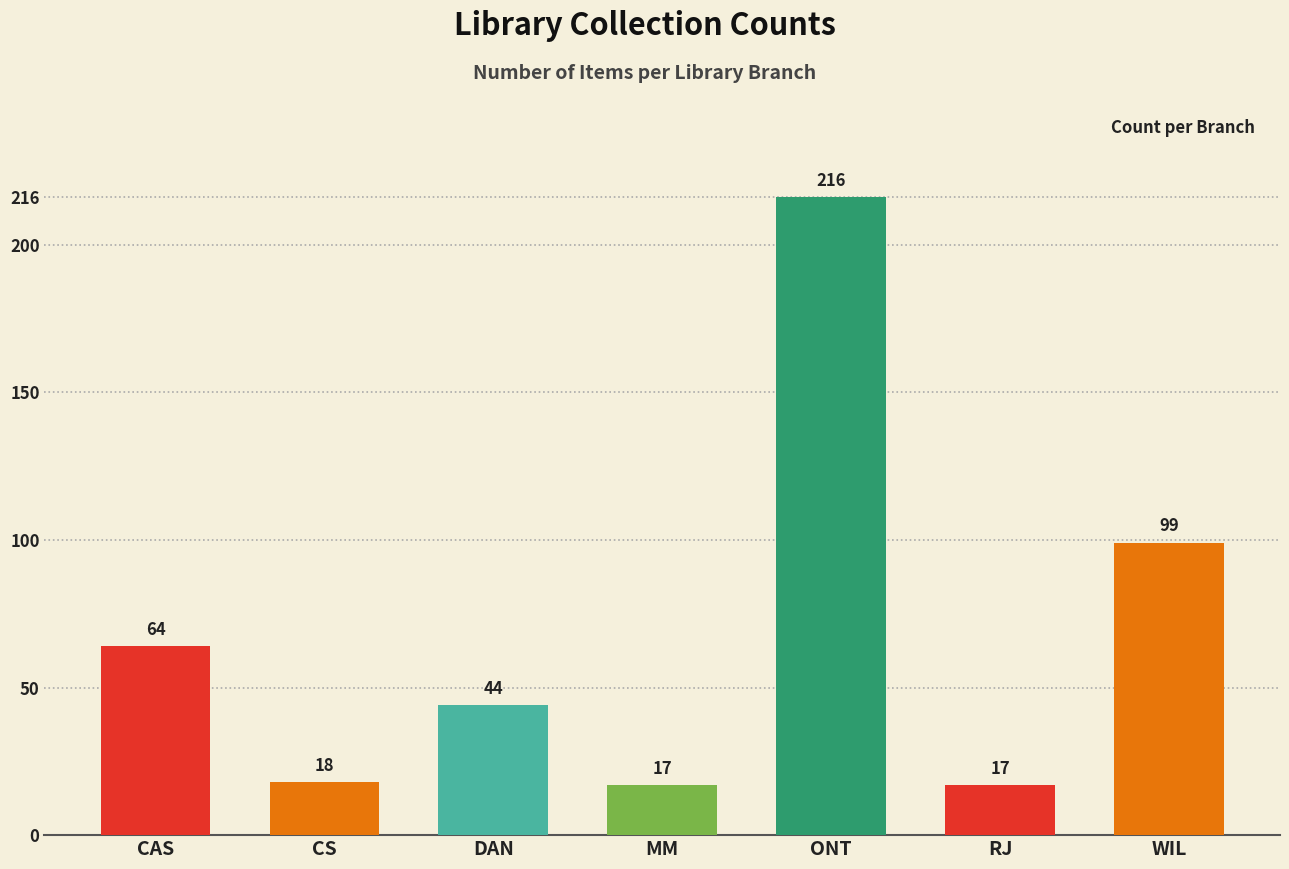

Reading left to right, what are all the values shown in this chart?

64	18	44	17	216	17	99